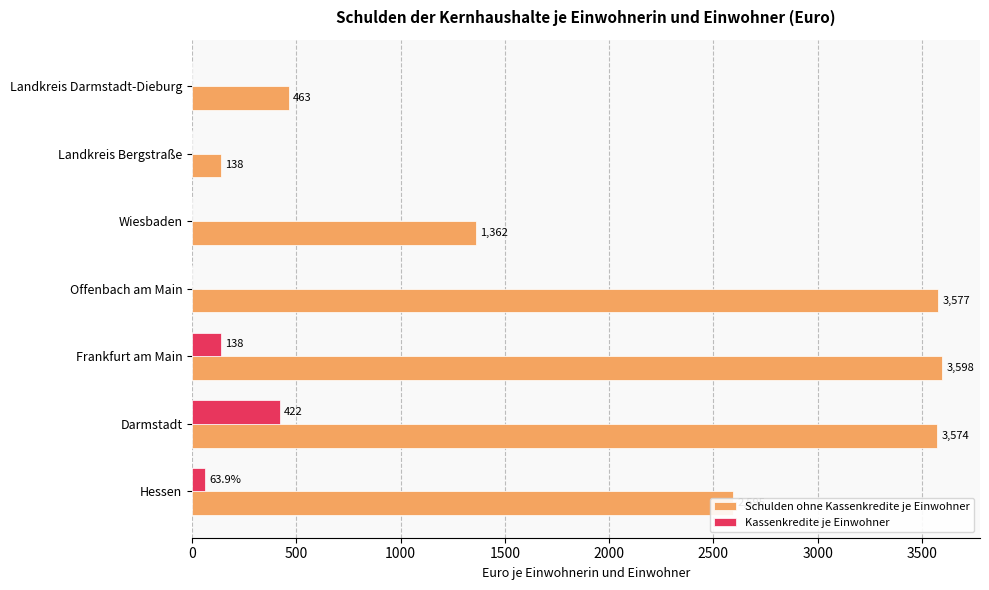

At which label is Kassenkredite je Einwohner closest to 210?

Frankfurt am Main